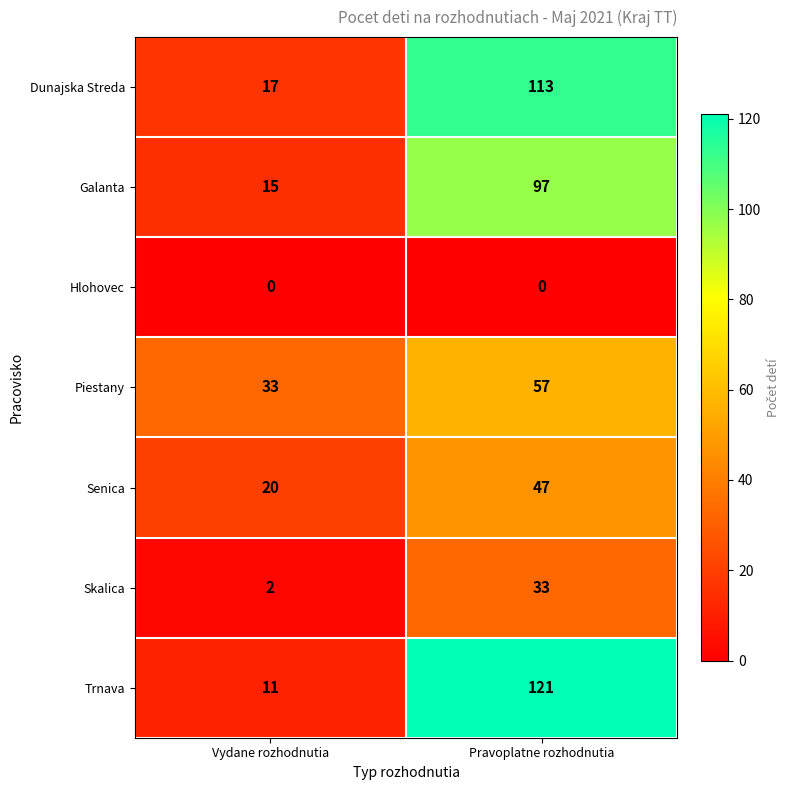

At how many categories does at least one series exceed 14?

2